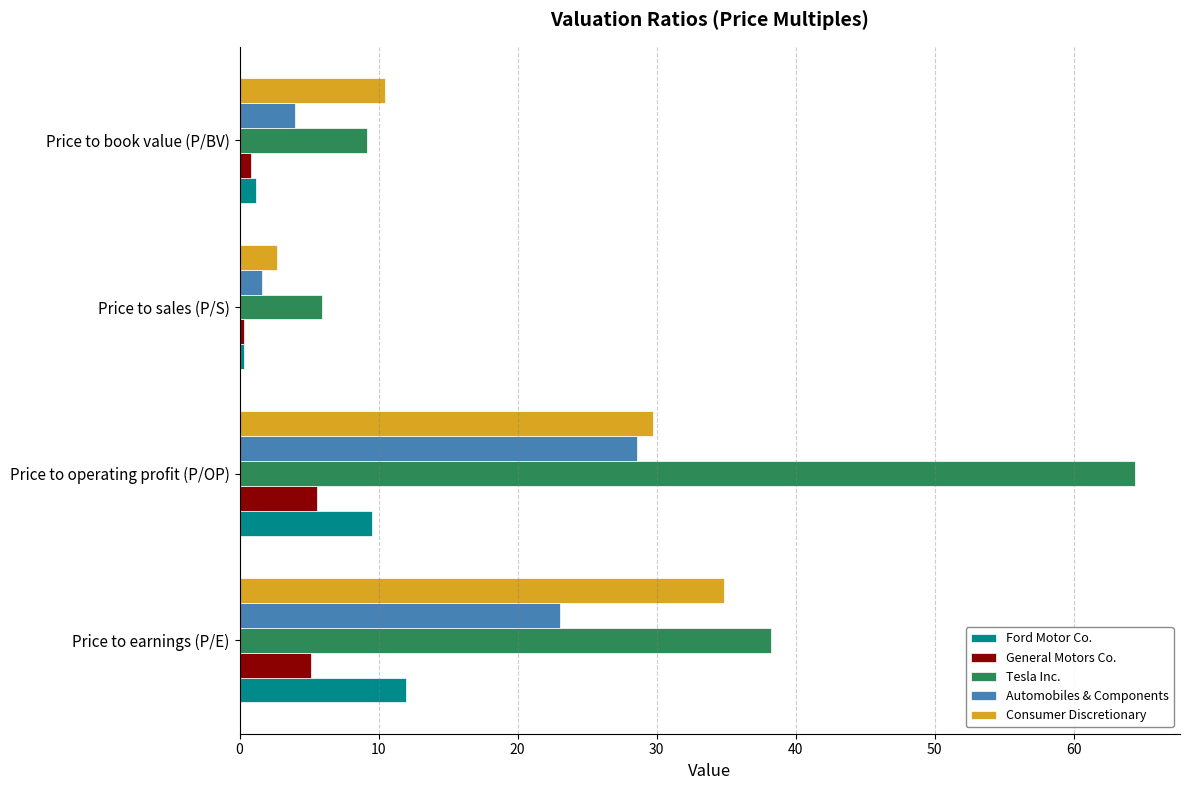

True or false: Consumer Discretionary has a value of 34.8 at Price to earnings (P/E).

True